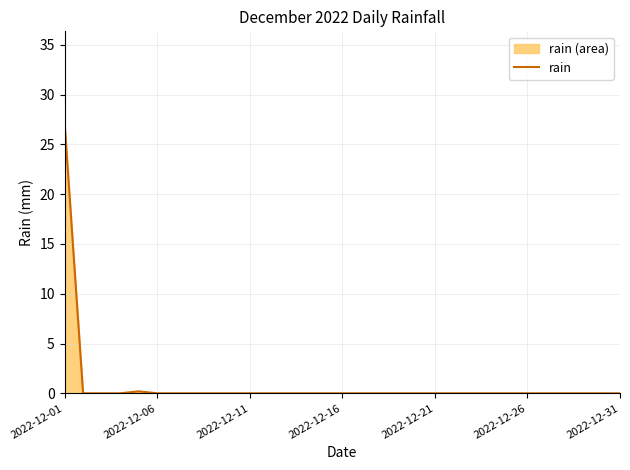

True or false: the data shows 17.8 at 2022-12-01.

False